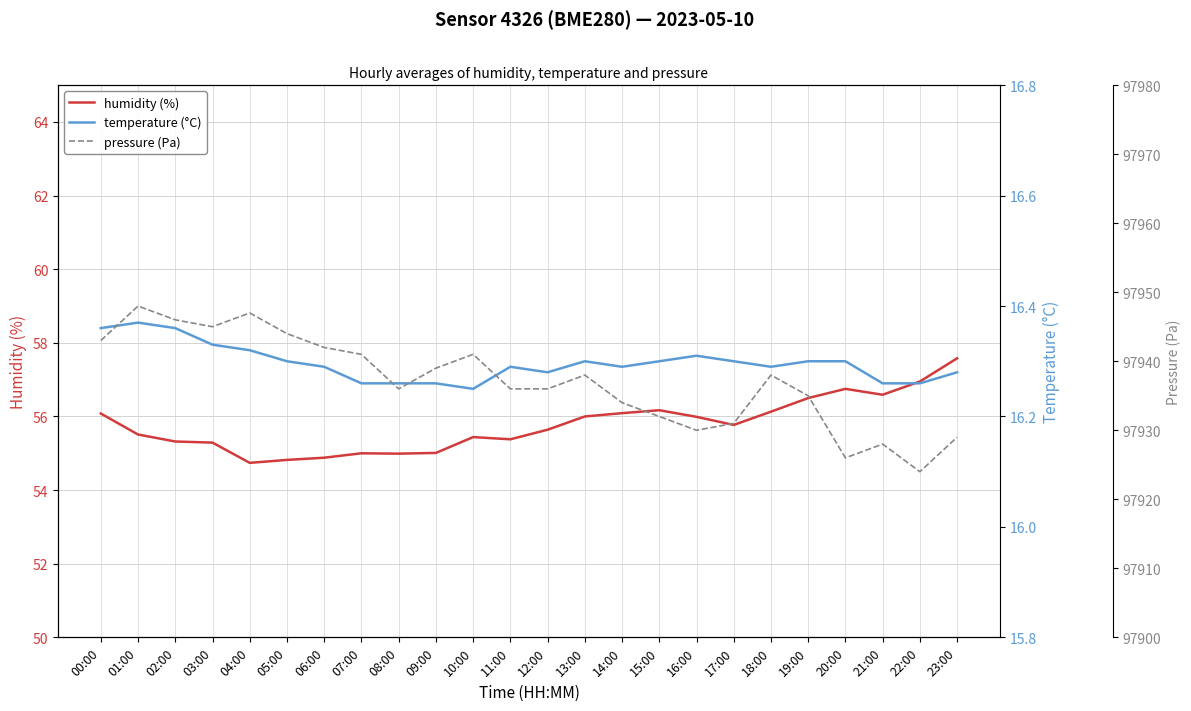

Does the chart display data point markers on the line(s)?

No